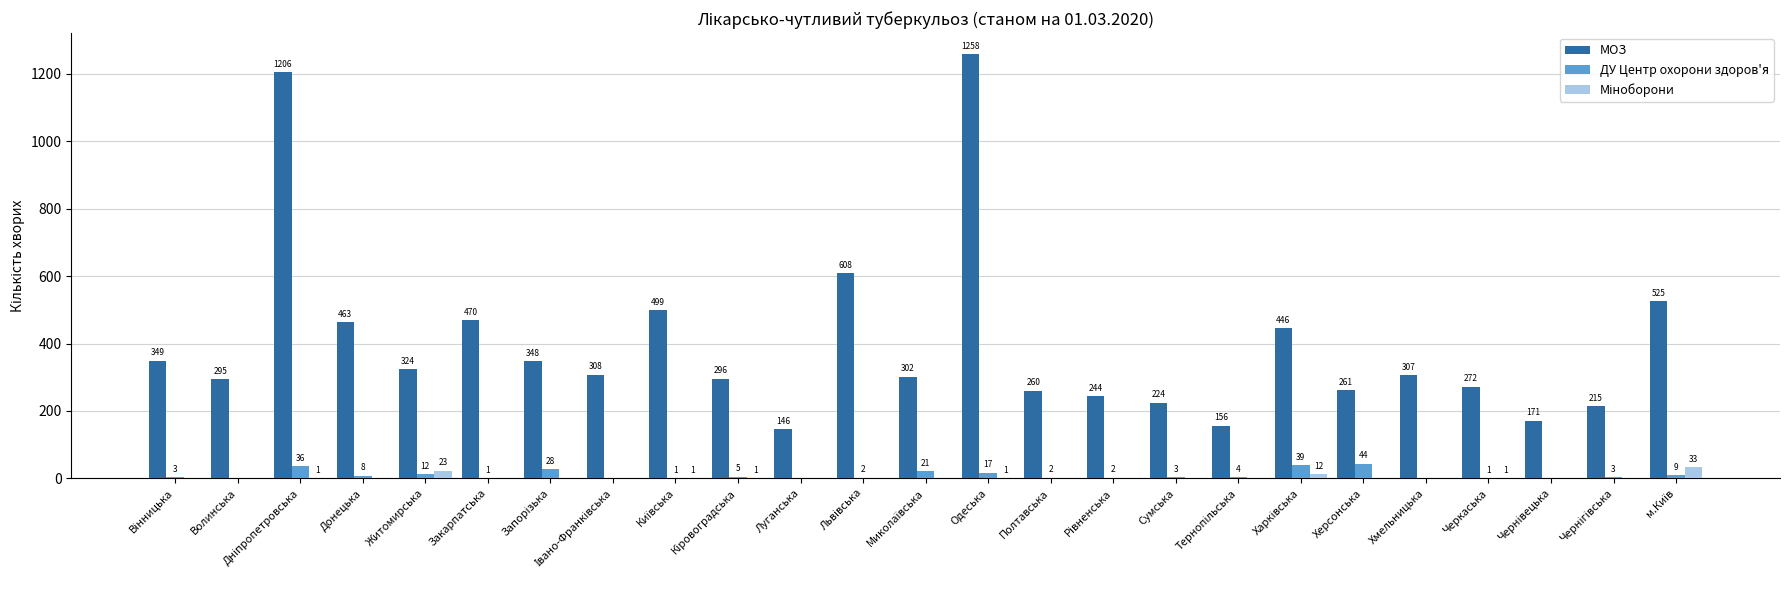

Are the bars grouped side by side (vs. stacked)?

Yes